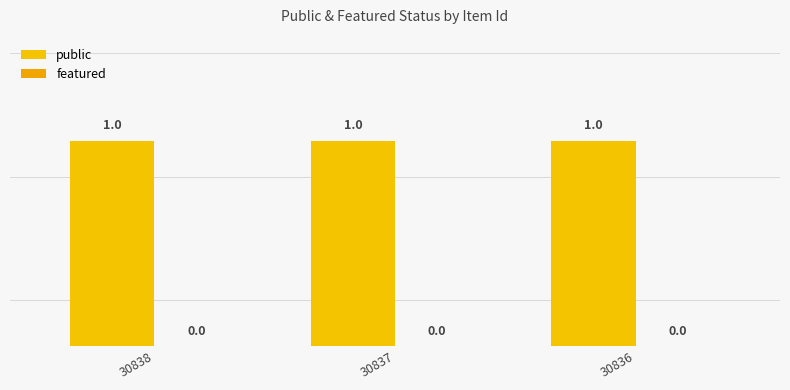

Rank the series at 30837 from lowest to highest value.

featured, public